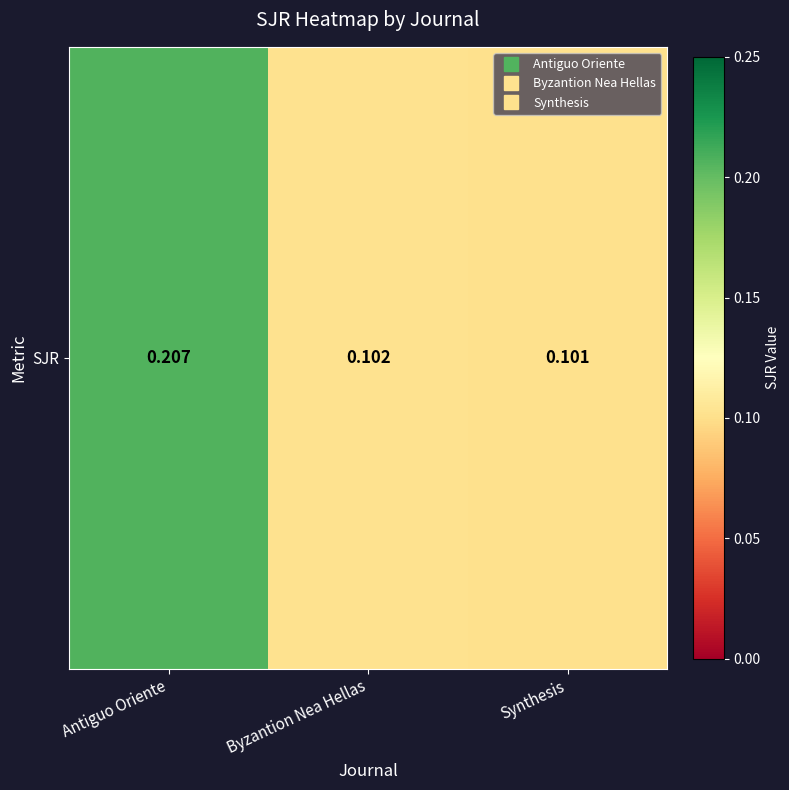

Reading left to right, transcribe all the data shown in this chart.

0.2	0.1	0.1